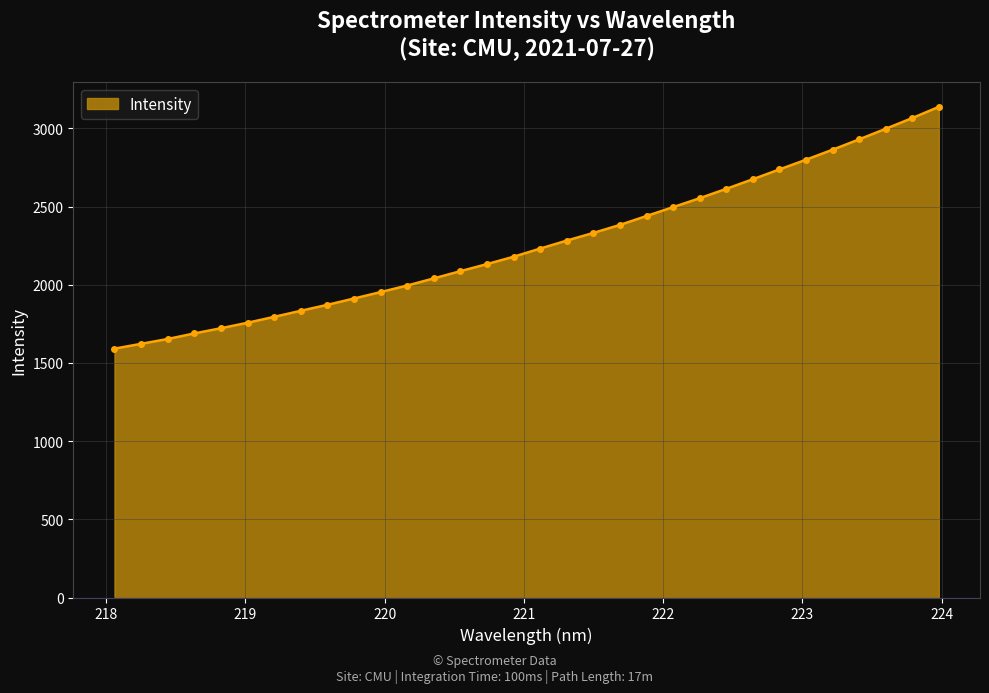

Does the chart have visible grid lines?

Yes